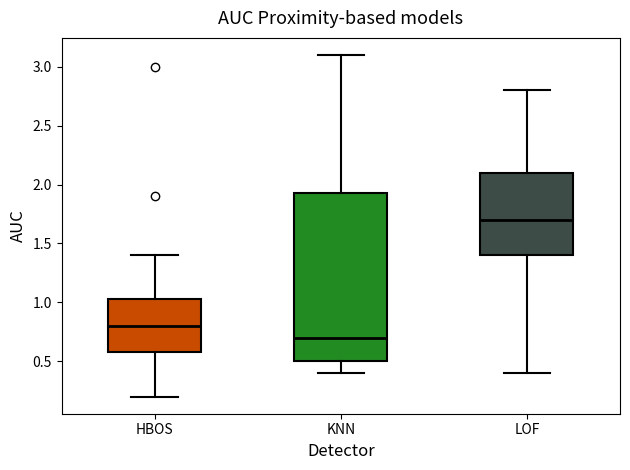

Reading left to right, transcribe this box plot: for each box, give where its median line is, the range the box spans, and where its two whiskers end, as read against the y-axis. The values are not printed on the chart, so give them approximately, as read against the axis.

HBOS: median 0.80, box 0.60 to 1.05, whiskers 0.20 to 1.40
KNN: median 0.70, box 0.50 to 1.95, whiskers 0.40 to 3.10
LOF: median 1.70, box 1.40 to 2.10, whiskers 0.40 to 2.80